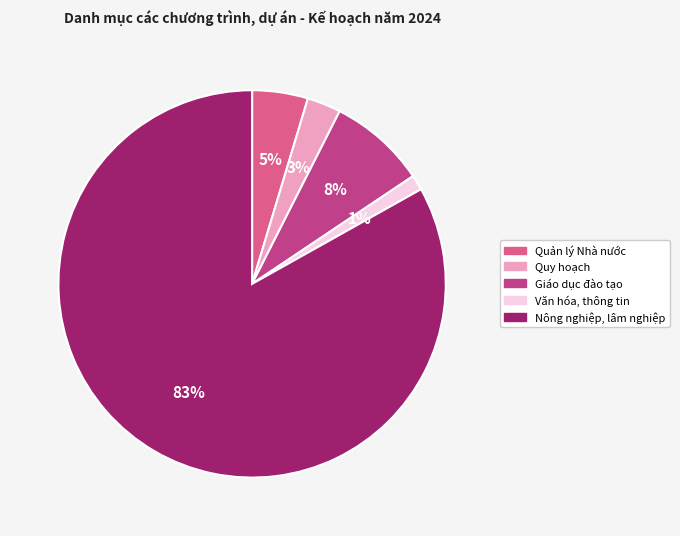

To the nearest percent, what portion does Văn hóa, thông tin represent?

1%